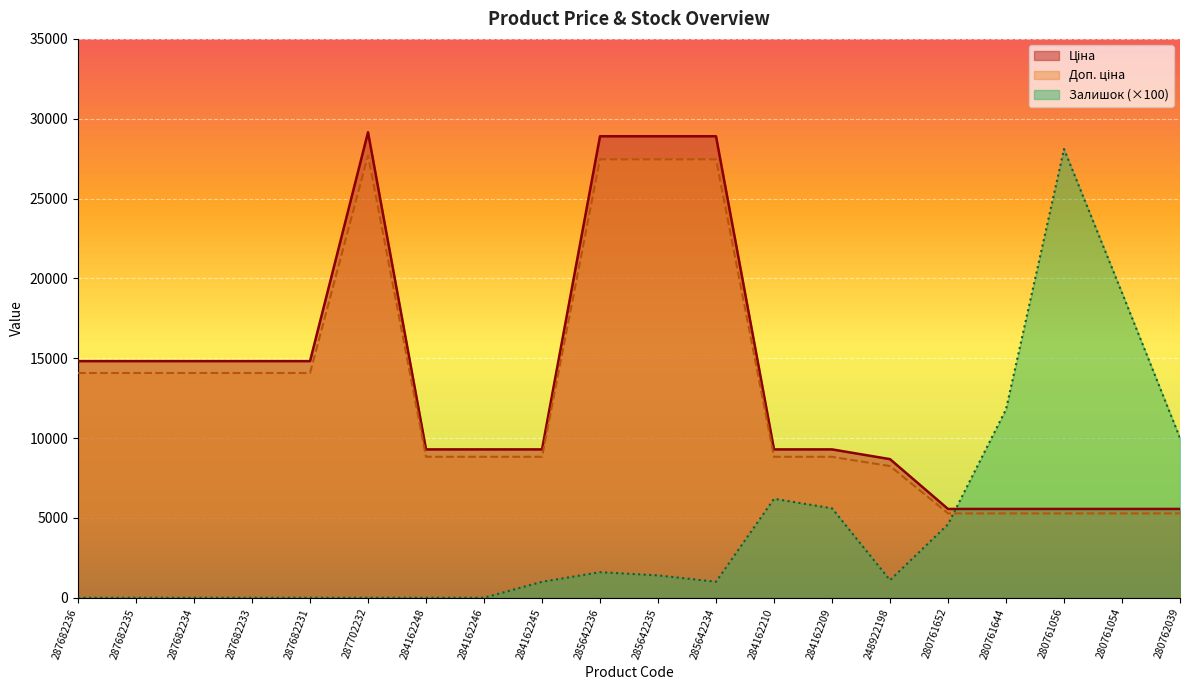

Reading left to right, list all the values displayed in this chart.

Ціна: 287682236=14817.6	287682235=14817.6	287682234=14817.6	287682233=14817.6	287682231=14817.6	287702232=29152.3	284162248=9290.5	284162246=9290.5	284162245=9290.5	285642236=28901.7	285642235=28901.7	285642234=28901.7	284162210=9290.5	284162209=9290.5	248922198=8679.5	280761652=5560.3	280761644=5560.3	280761056=5560.3	280761054=5560.3	280762039=5560.3
Доп. ціна: 287682236=14076.7	287682235=14076.7	287682234=14076.7	287682233=14076.7	287682231=14076.7	287702232=27694.7	284162248=8825.9	284162246=8825.9	284162245=8825.9	285642236=27456.6	285642235=27456.6	285642234=27456.6	284162210=8825.9	284162209=8825.9	248922198=8245.6	280761652=5282.3	280761644=5282.3	280761056=5282.3	280761054=5282.3	280762039=5282.3
Залишок: 287682236=0.0	287682235=0.0	287682234=0.0	287682233=0.0	287682231=0.0	287702232=0.0	284162248=0.0	284162246=0.0	284162245=1000.0	285642236=1600.0	285642235=1400.0	285642234=1000.0	284162210=6200.0	284162209=5600.0	248922198=1100.0	280761652=4600.0	280761644=11800.0	280761056=28100.0	280761054=19100.0	280762039=10000.0